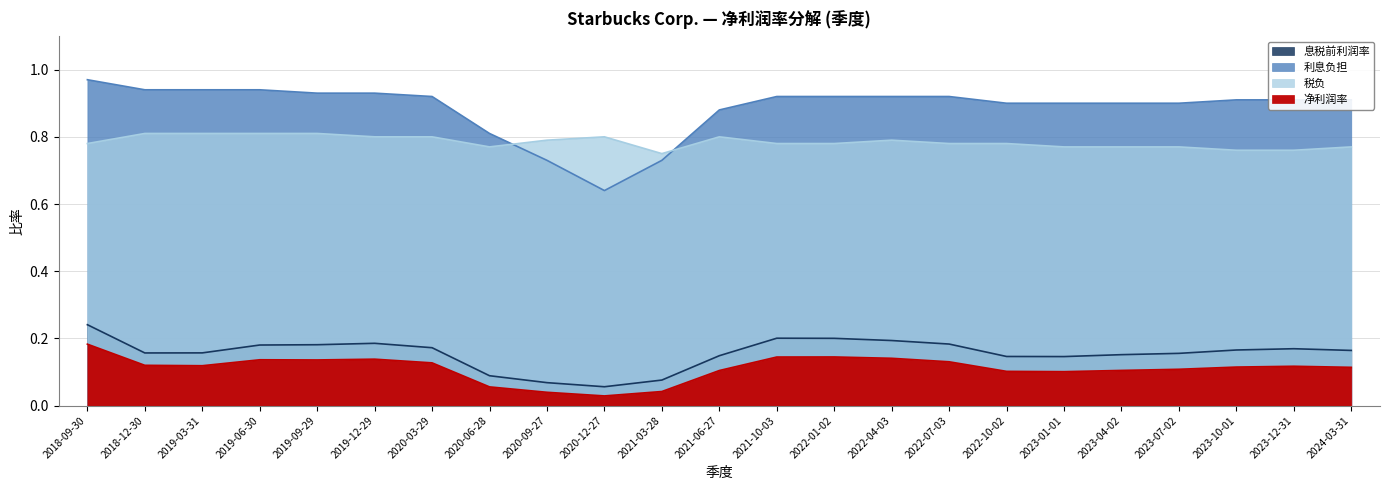

What is the label of the 10th point from the right?

2022-01-02